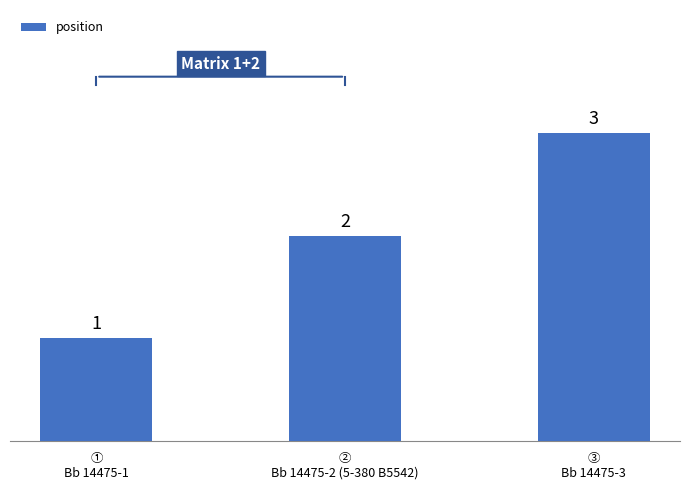

How many values are between 1 and 3?

3